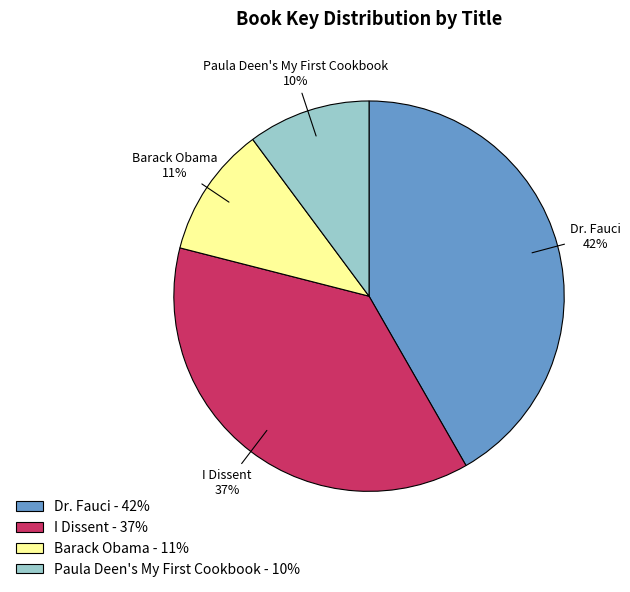

Rank the categories by value from highest to lowest.

Dr. Fauci, I Dissent, Barack Obama, Paula Deen's My First Cookbook